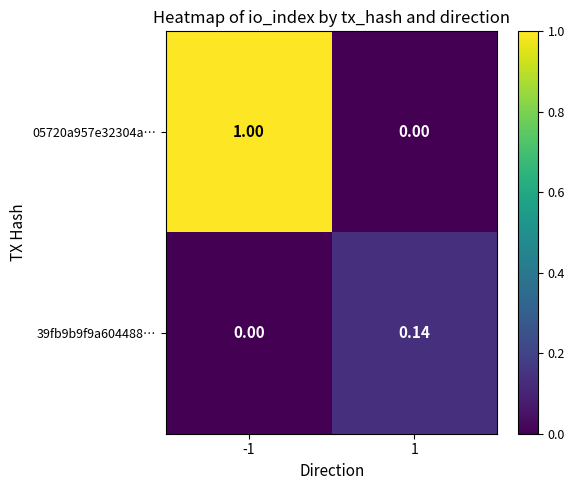

Is the value of 39fb9b9f9a604488… at 1 greater than the value of 05720a957e32304a… at -1?

No